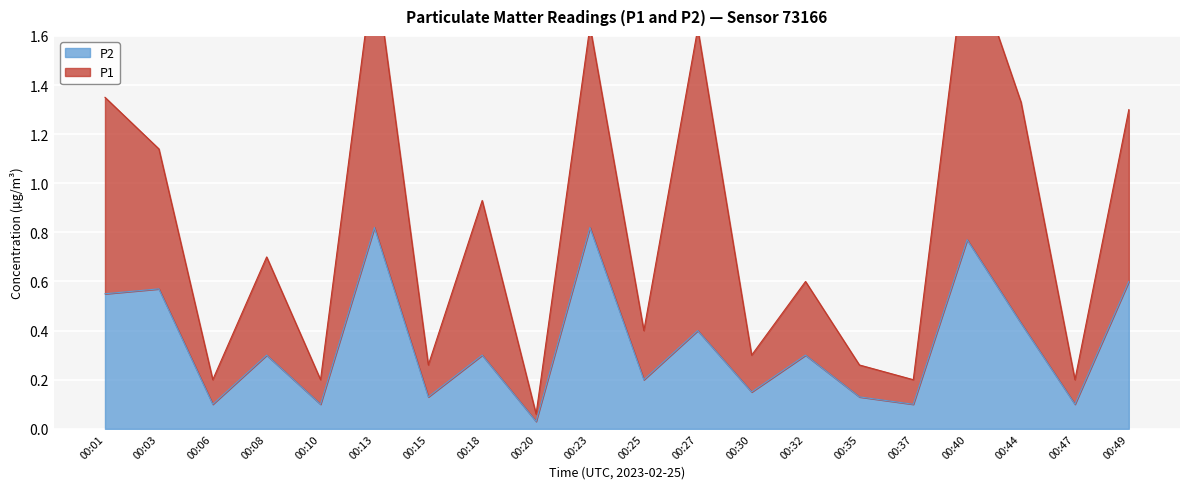

Where is the data nearest to the value 0?

00:20